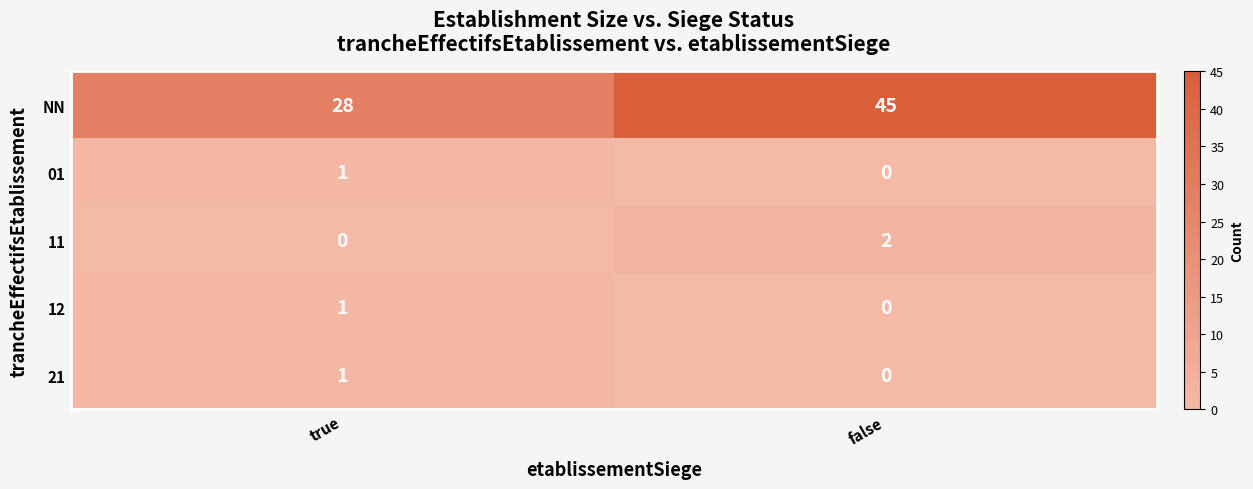

List the labels in order of NN value, smallest first.

true, false